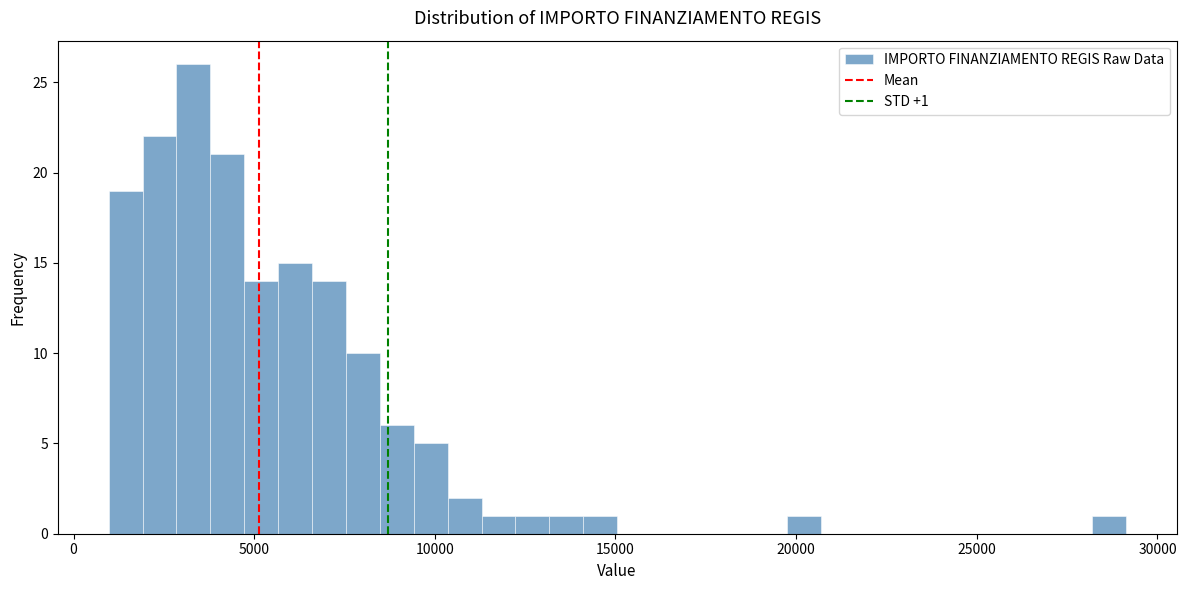

Around what value on the x-axis is the tallest bar? Give the approximate position of its centre, as read against the axis.

3500